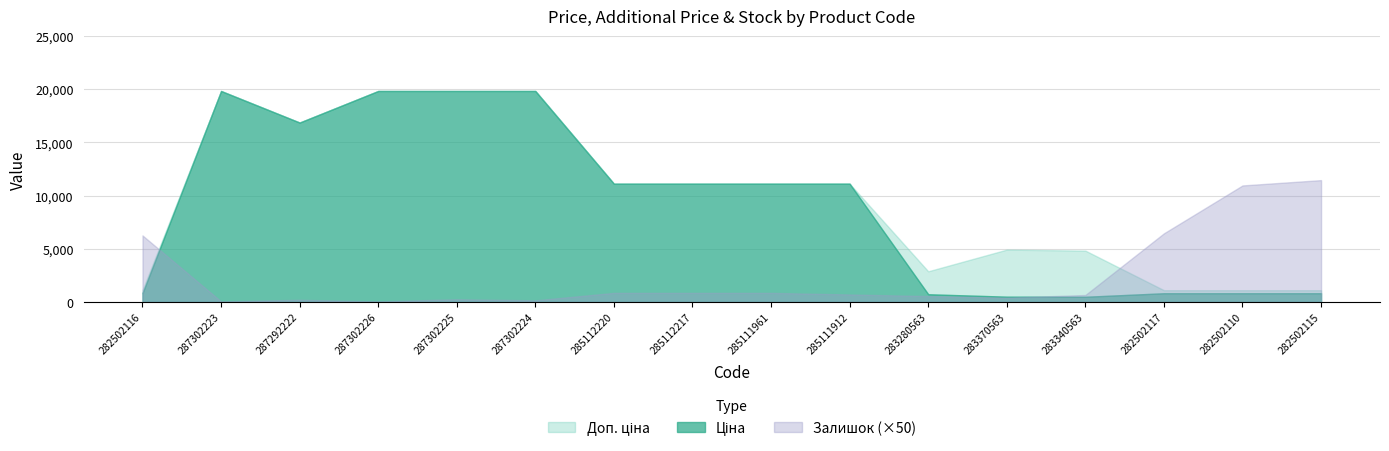

How many lines are shown in the chart?

3